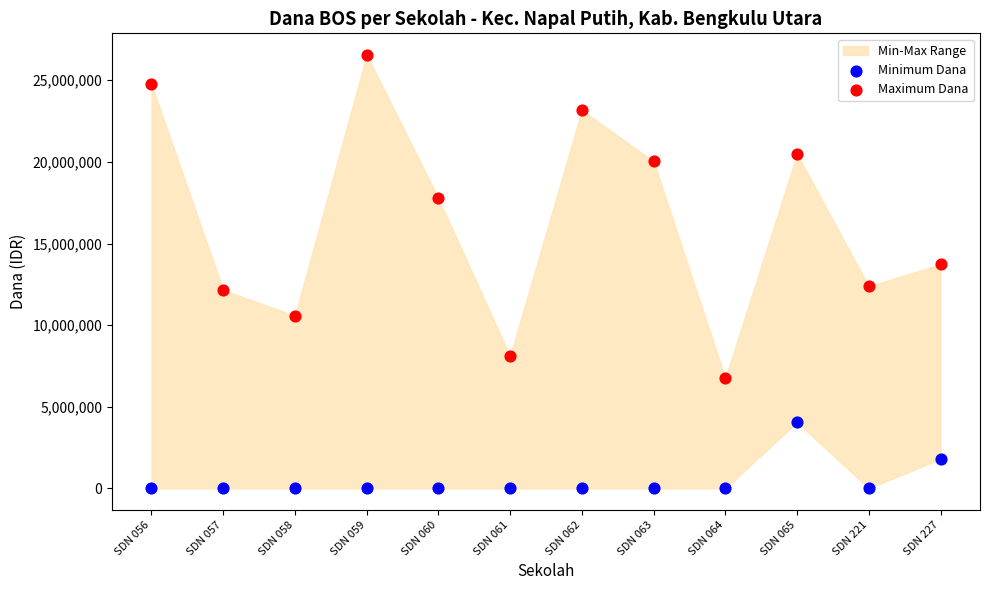

Which series reaches the minimum Y coordinate?

Minimum Dana